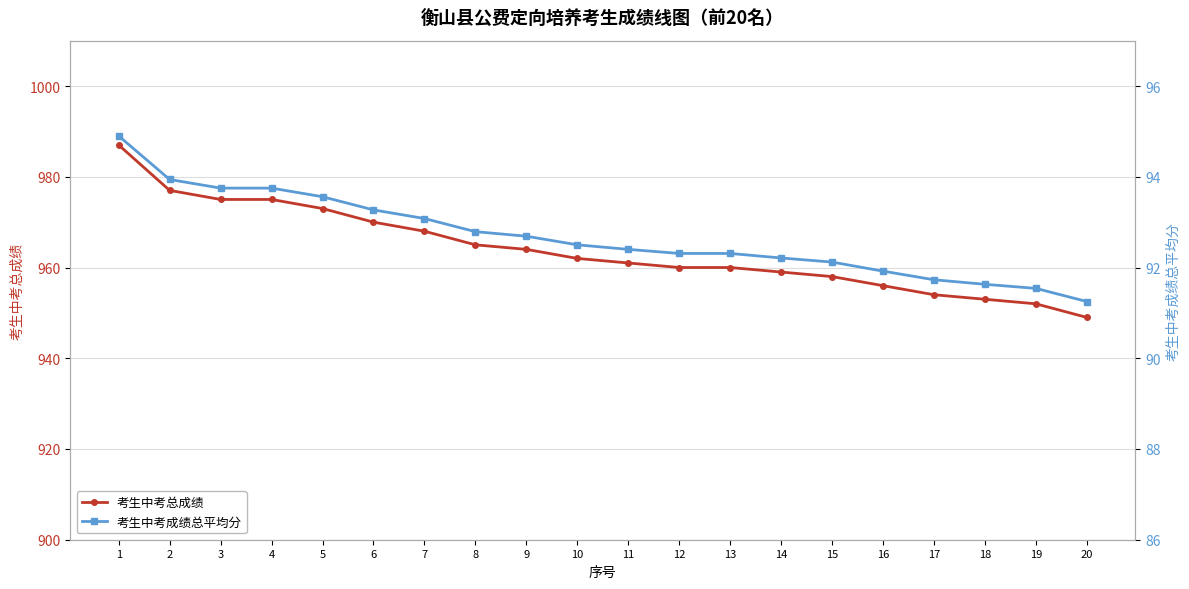

What is the minimum value for 考生中考总成绩?

949